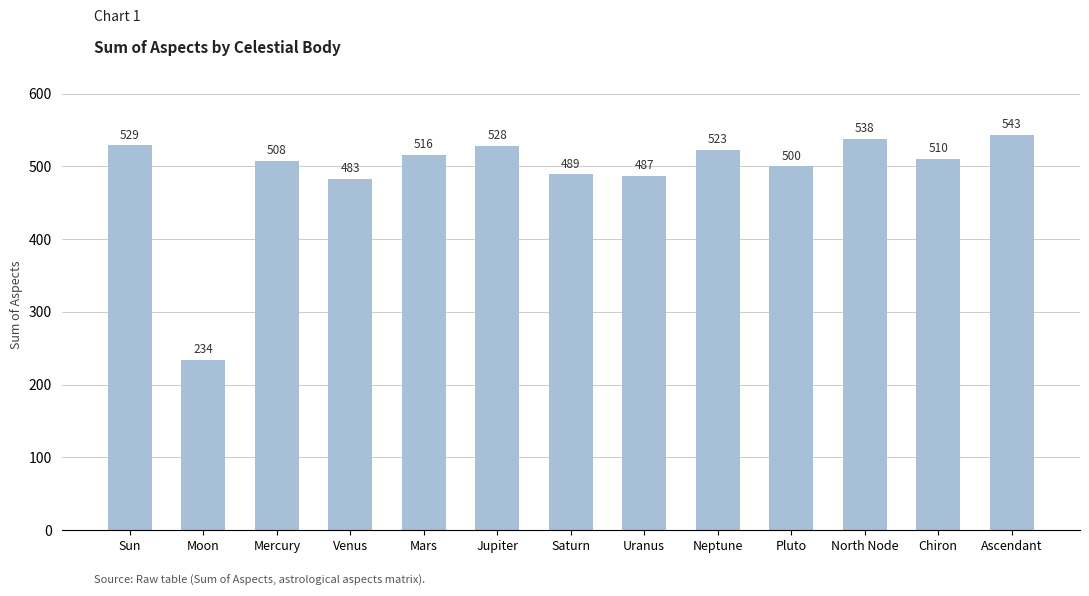

Which label corresponds to the largest value in the chart?

Ascendant